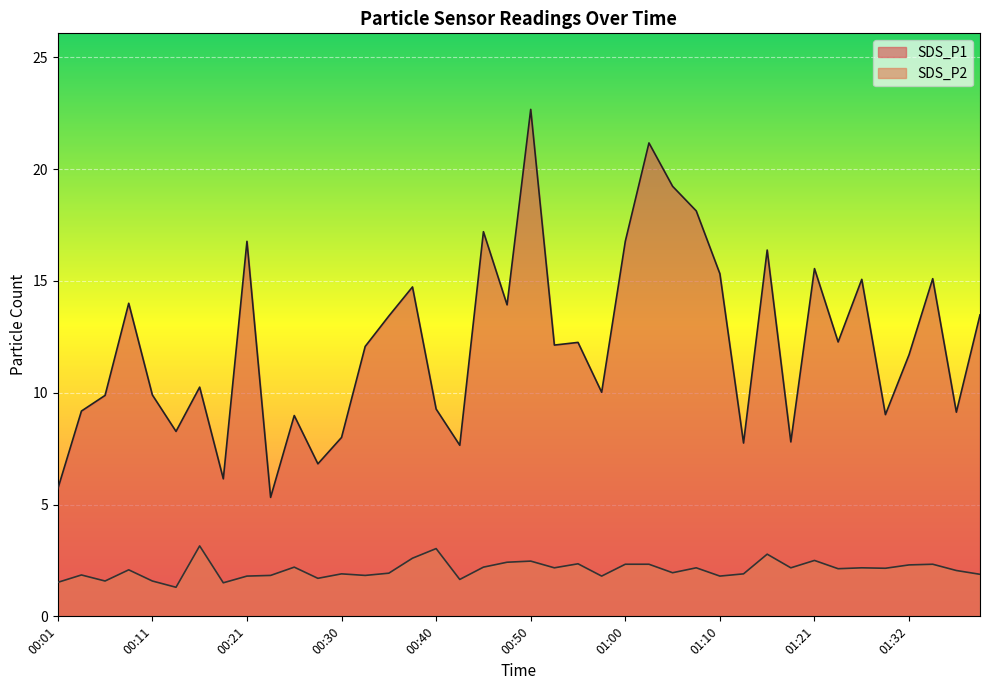

At which category does the chart reach its peak across all series?

00:50